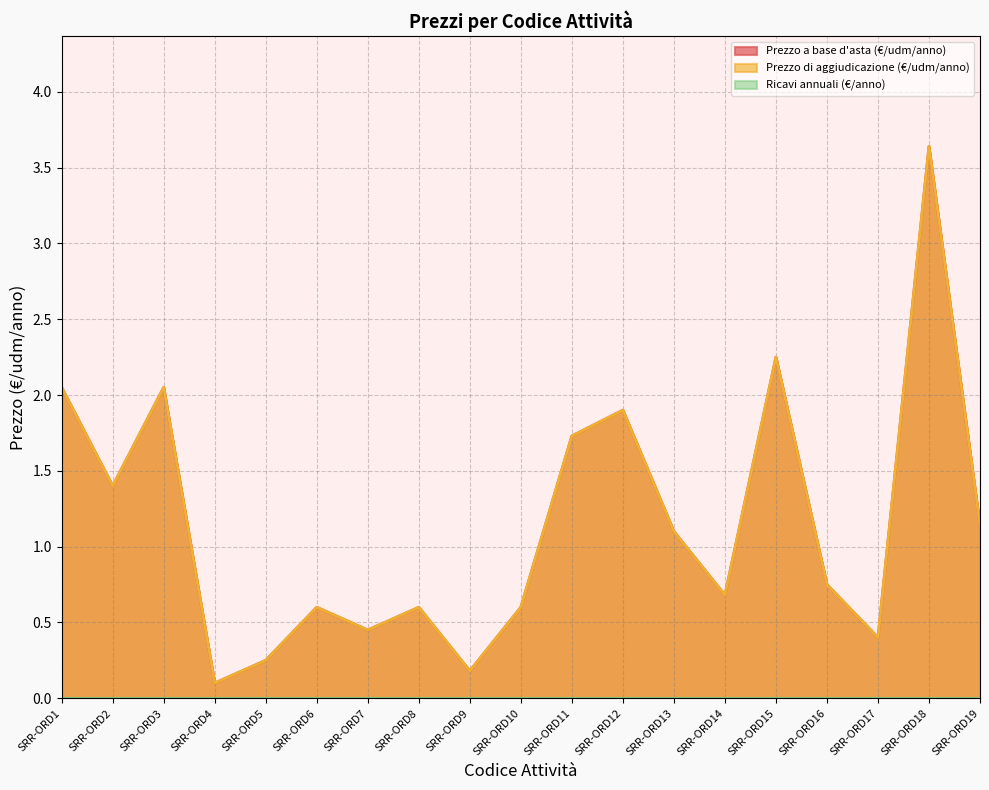

What value does the Prezzo di aggiudicazione (€/udm/anno) series have at SRR-ORD12?

1.9